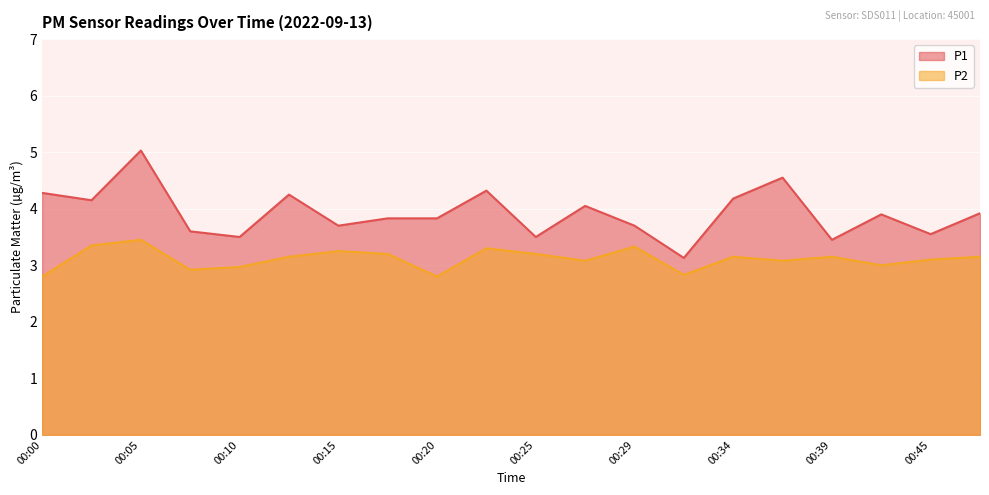

How many interior local peaks does the P1 series have?

6